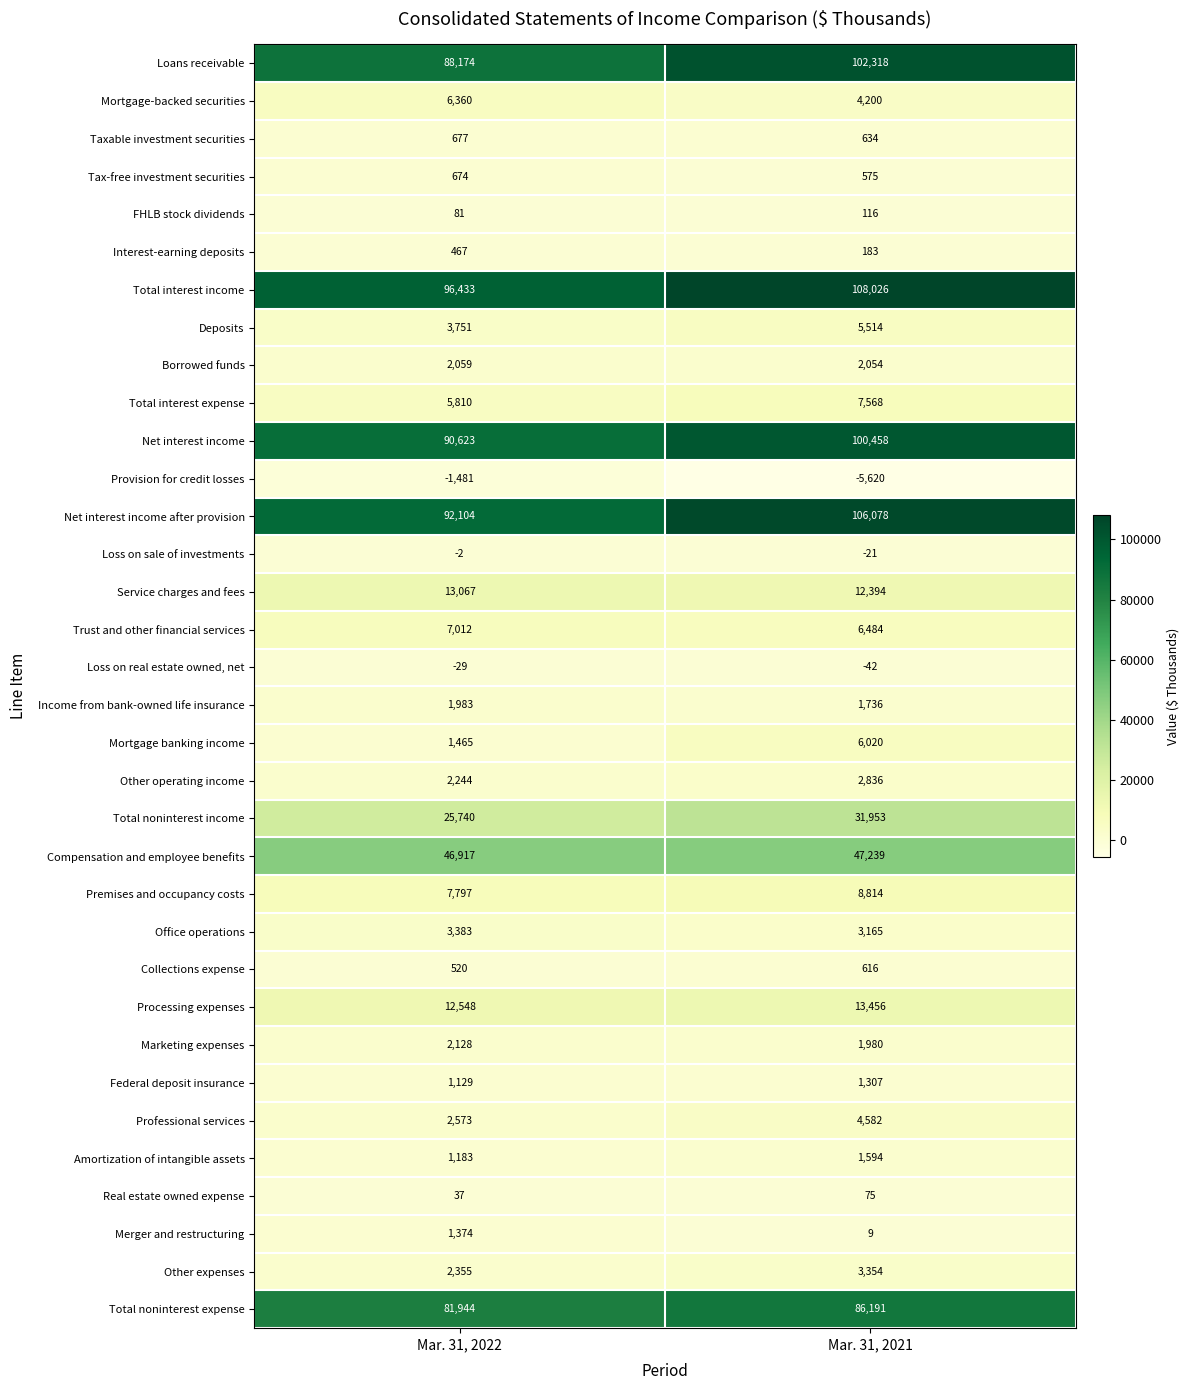

Is it true that Processing expenses equals 12548 at Mar. 31, 2022?

True